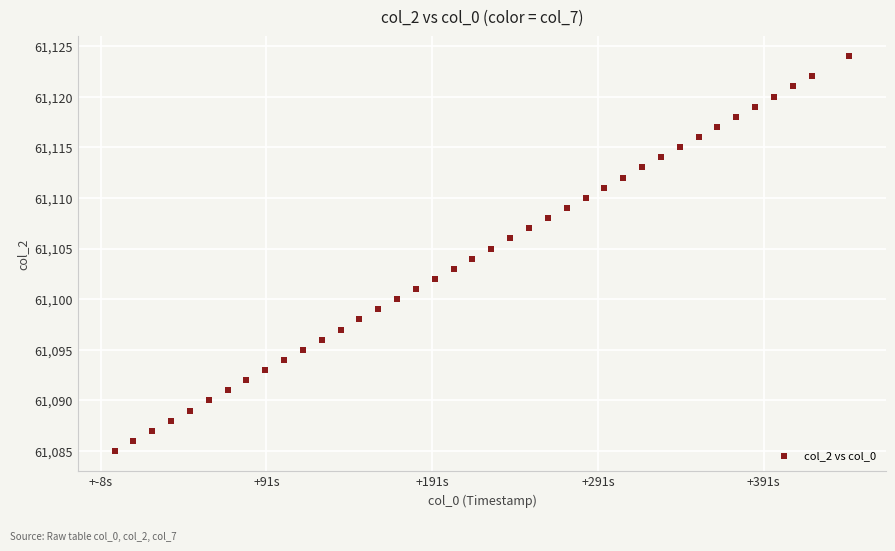

What is the range of Y values (max minus min)?

39